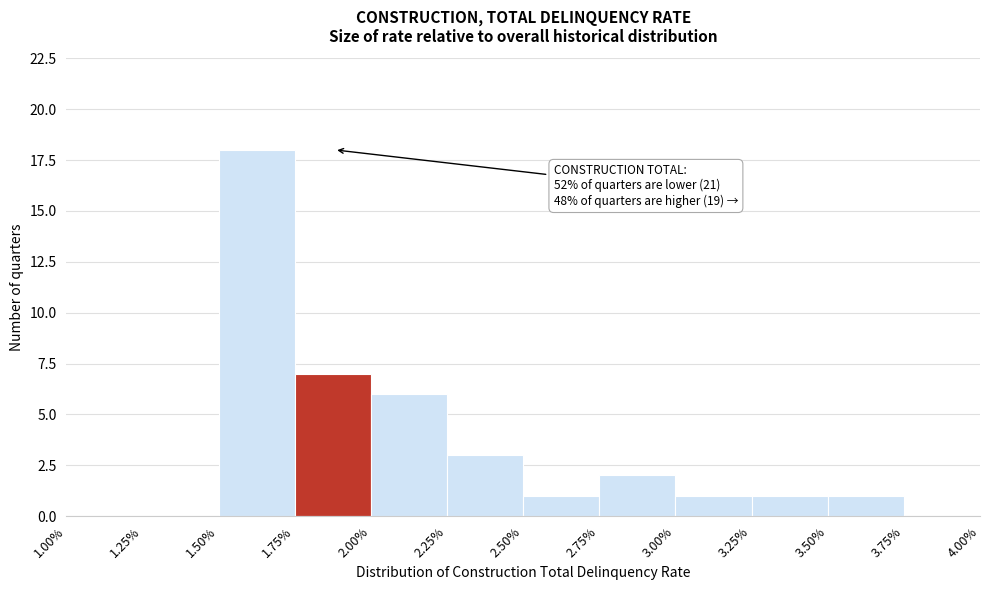

Over which range of the x-axis is the bar tallest?

1.50% to 1.75%